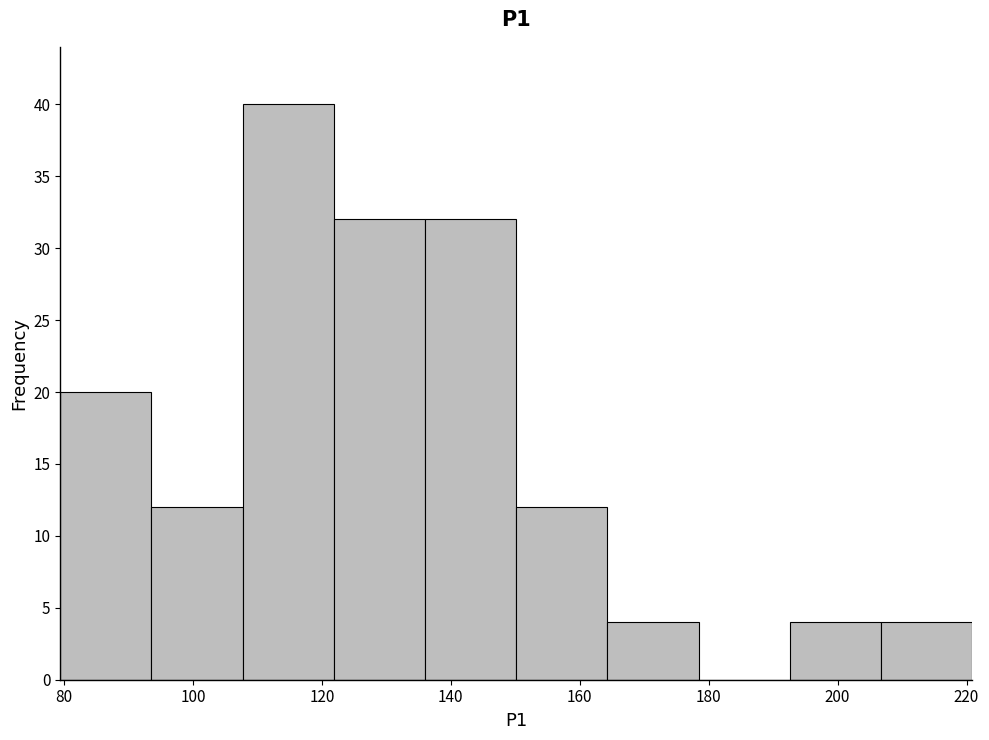

Over which range of the x-axis is the bar tallest?

108 to 122